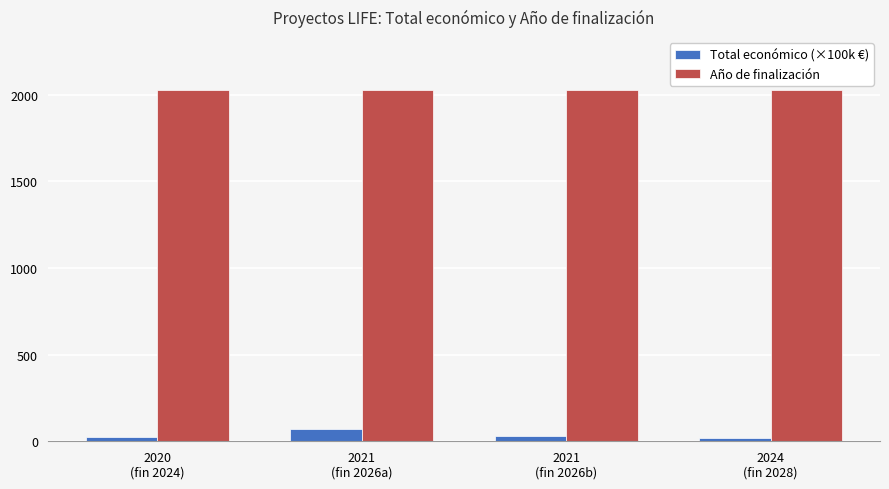

At how many categories does at least one series exceed 1585?

4